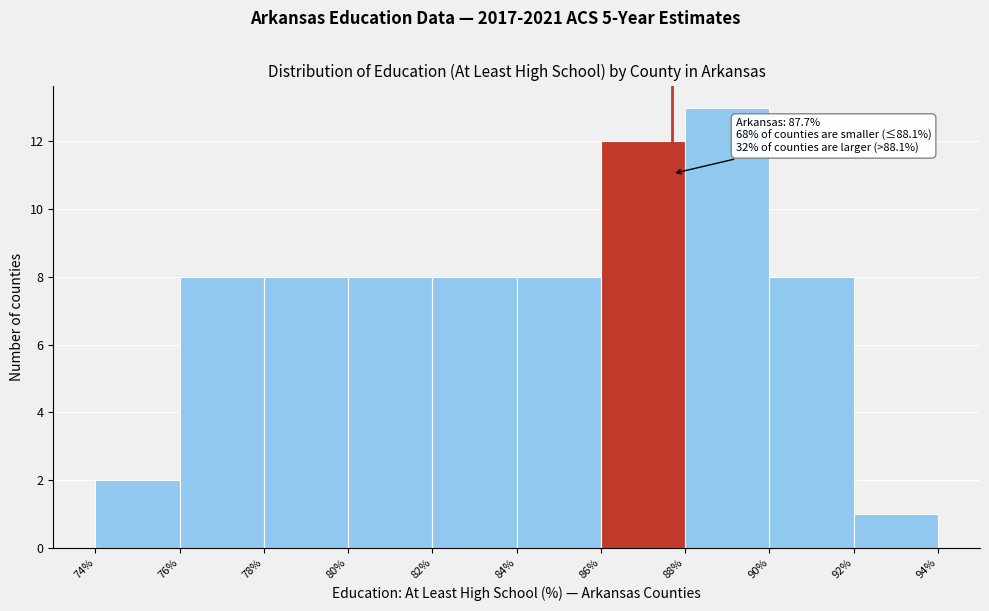

Which range on the x-axis has the tallest bar?

88% to 90%